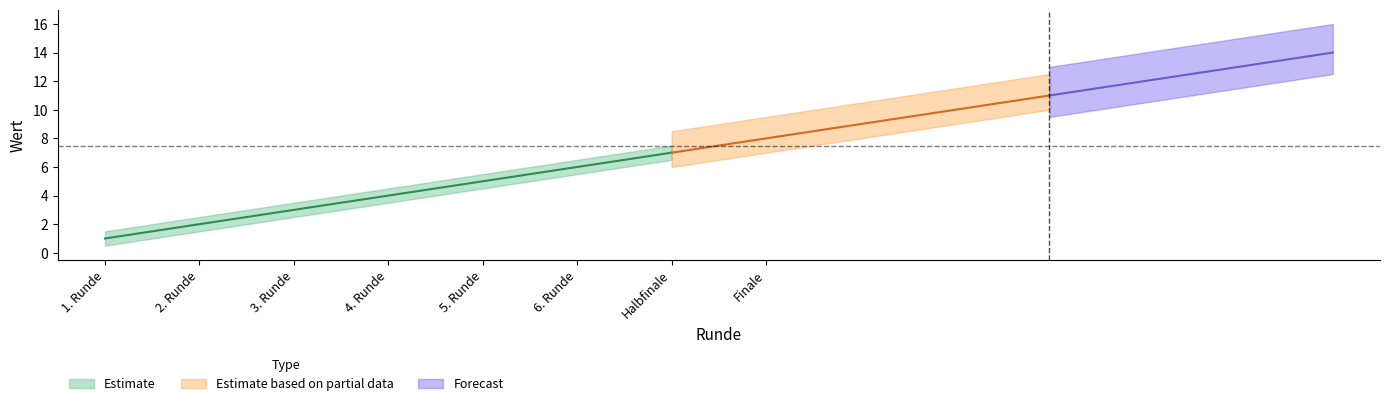

Is the value of Forecast at 14 greater than the value of Estimate at 9?

Yes